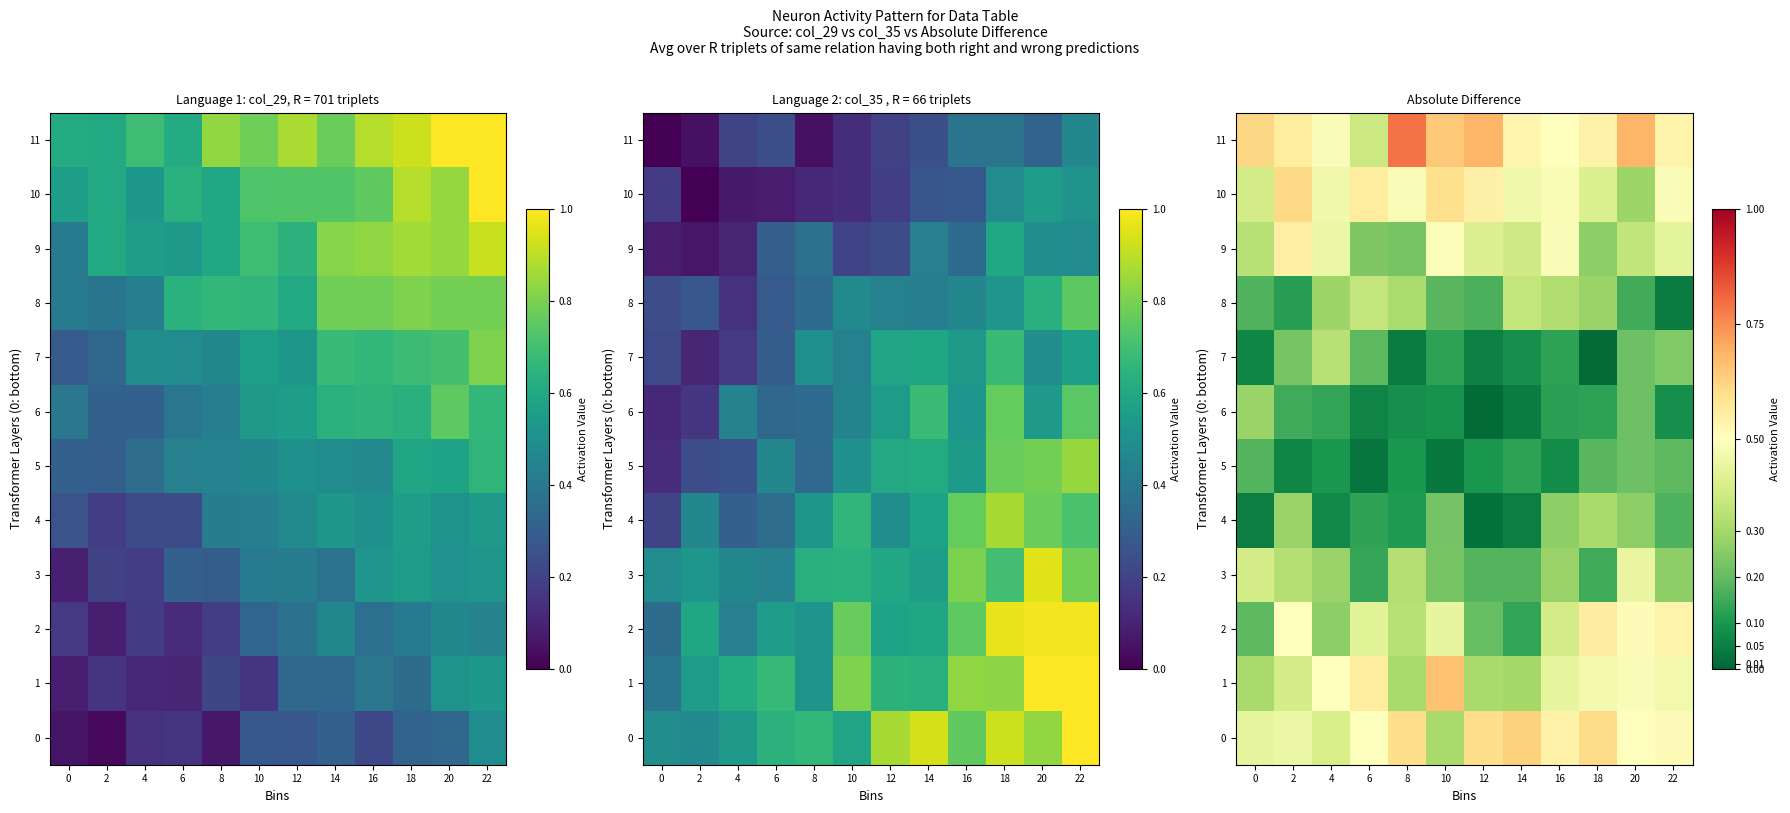

What is the difference between the 8 values at 2 and 4?

0.2